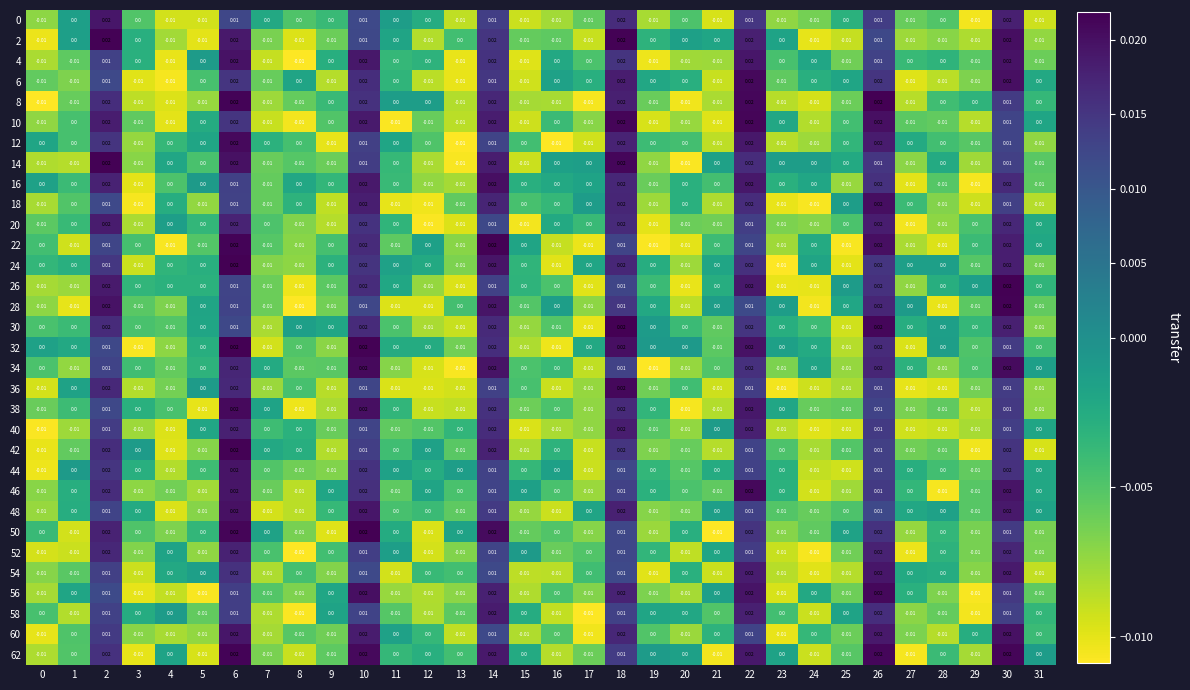

Is the value of 38 at 11 greater than the value of 2 at 29?

Yes